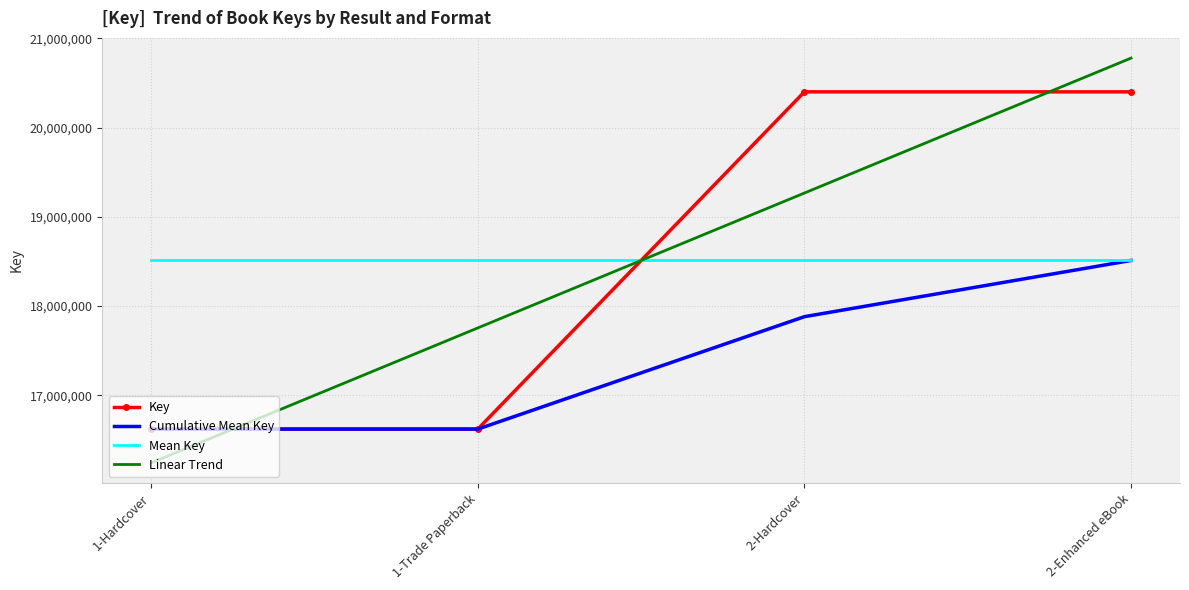

Count the number of data series in this chart.

4